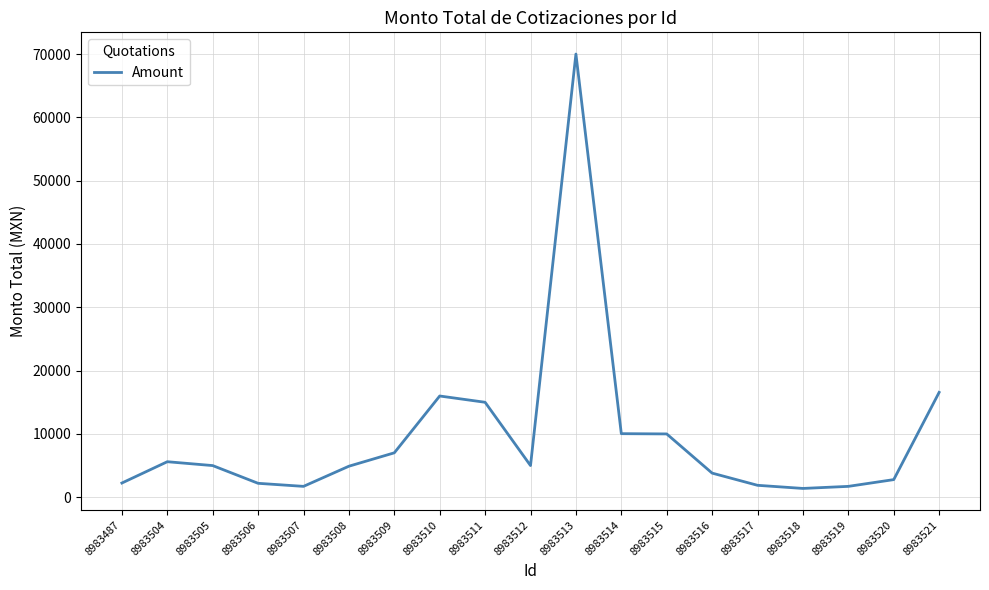

Read the value at 8983516.

3810.6